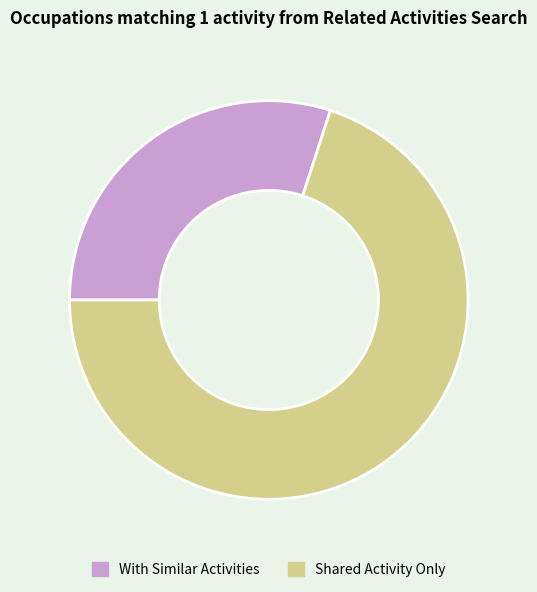

Does any single category account for the majority?

Yes